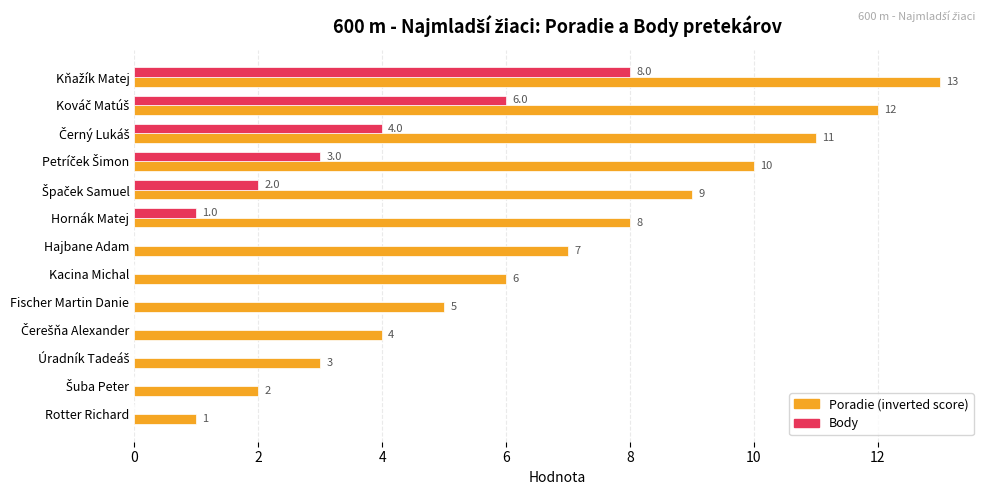

What is the maximum value shown in the chart?

13